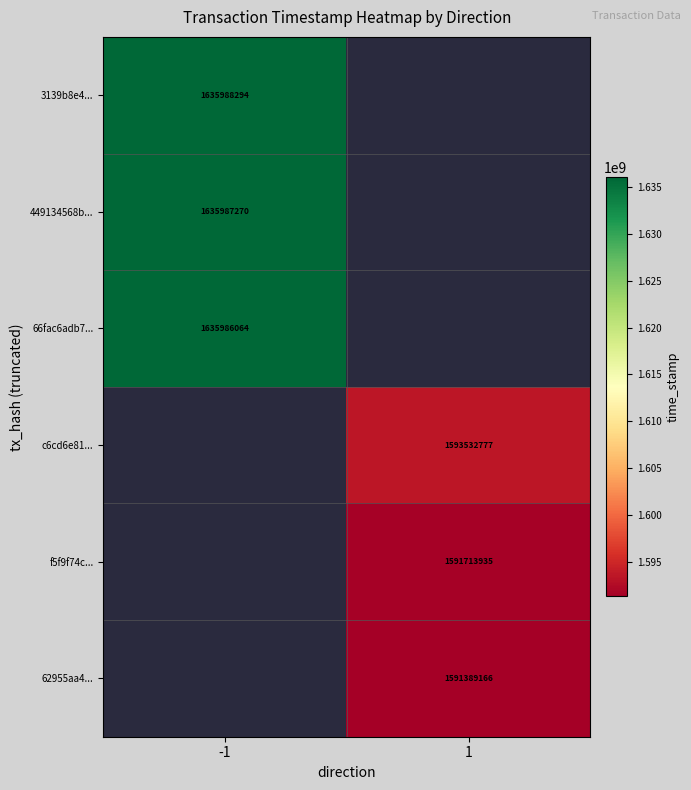

True or false: 66fac6adb7... has a value of 365631519.1 at -1.

False